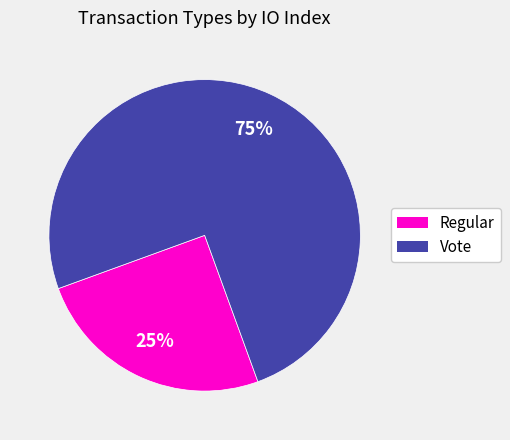

How many slices are in this pie chart?

2